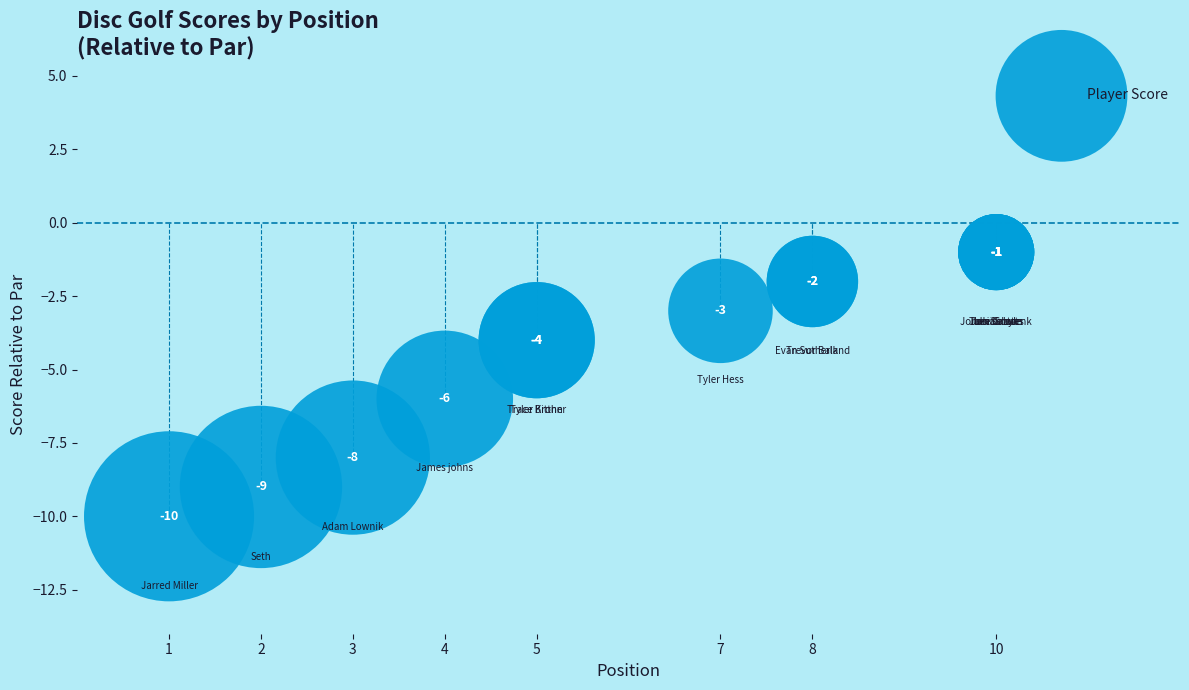

What Y value in the scatter plot is closest to -5?

-6